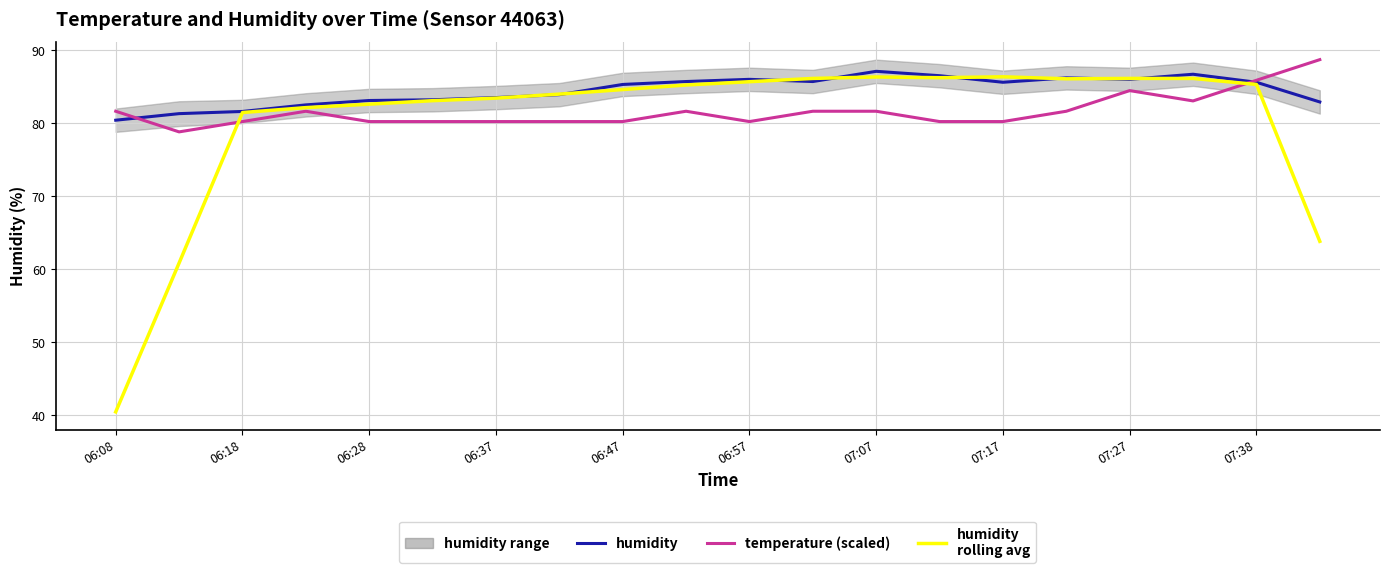

True or false: temperature (scaled) has a value of 81.6 at 15.

True